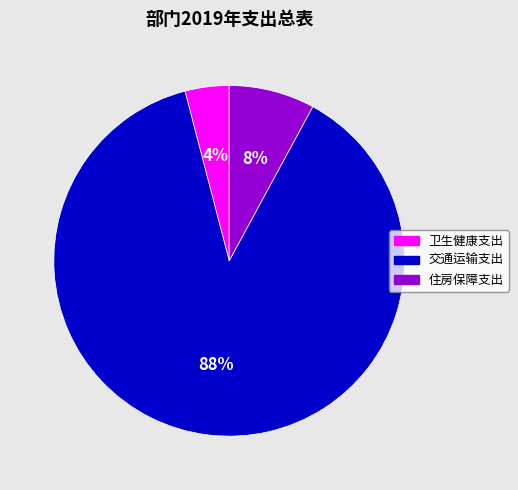

The 住房保障支出 slice represents 8% of the pie. True or false?

True